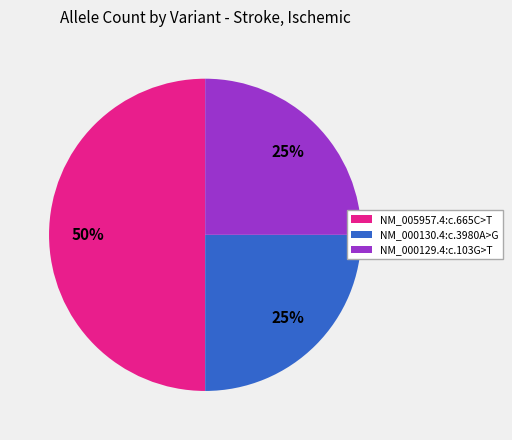

Is it true that NM_000130.4:c.3980A>G is 39% of the pie?

False